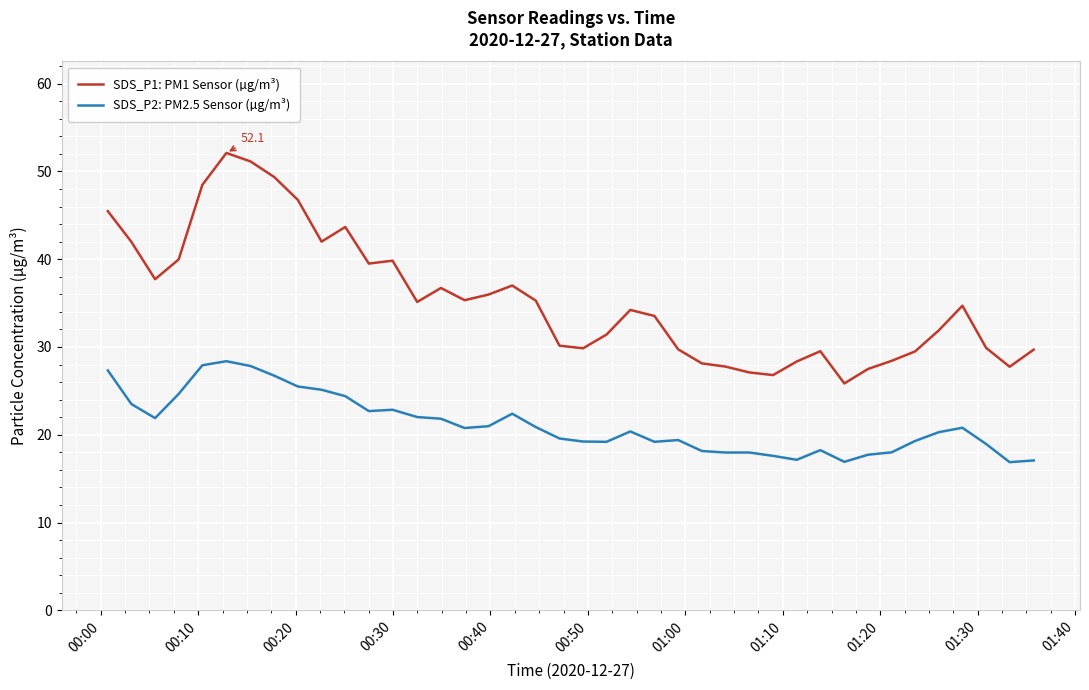

What is the highest value of the SDS_P2: PM2.5 Sensor (µg/m³) series?

28.4